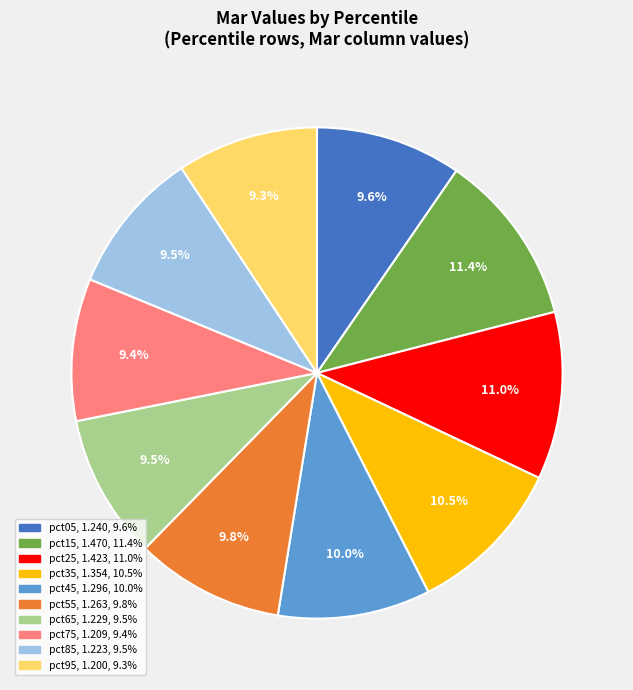

What percentage is NOT represented by pct75?

90.6%